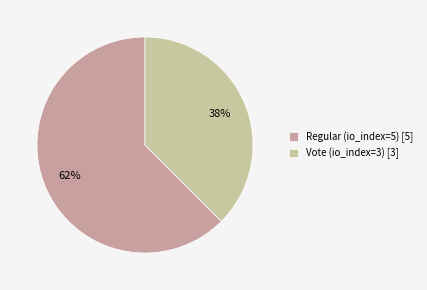

Which slice represents more than half of the pie?

Regular (io_index=5)